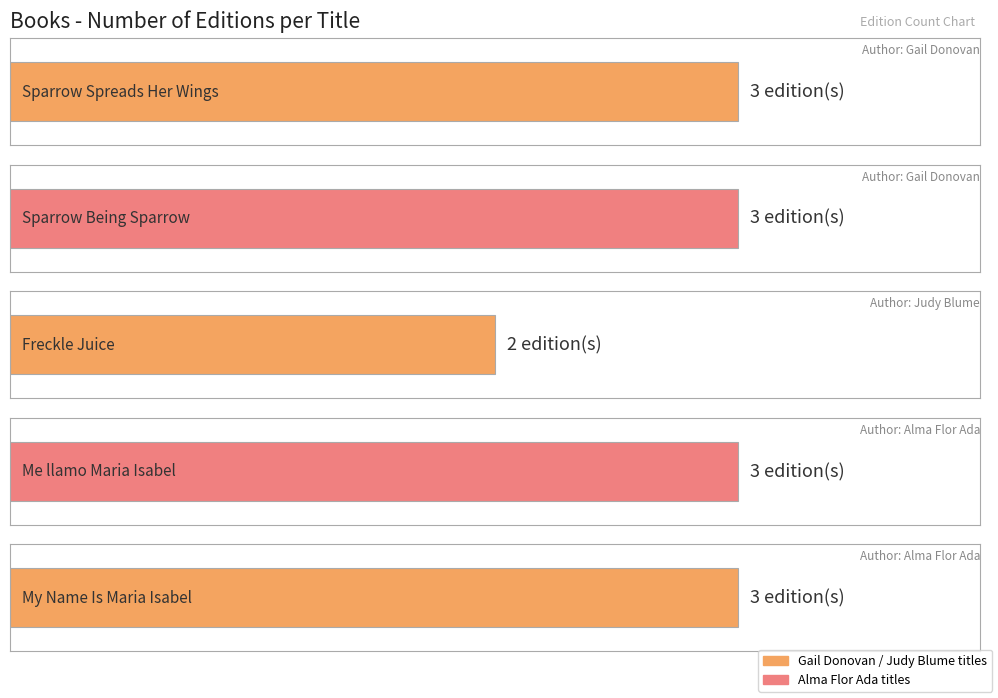

Reading right to left, transcribe all the data shown in this chart.

My Name Is Maria Isabel=3	Me llamo Maria Isabel=3	Freckle Juice=2	Sparrow Being Sparrow=3	Sparrow Spreads Her Wings=3